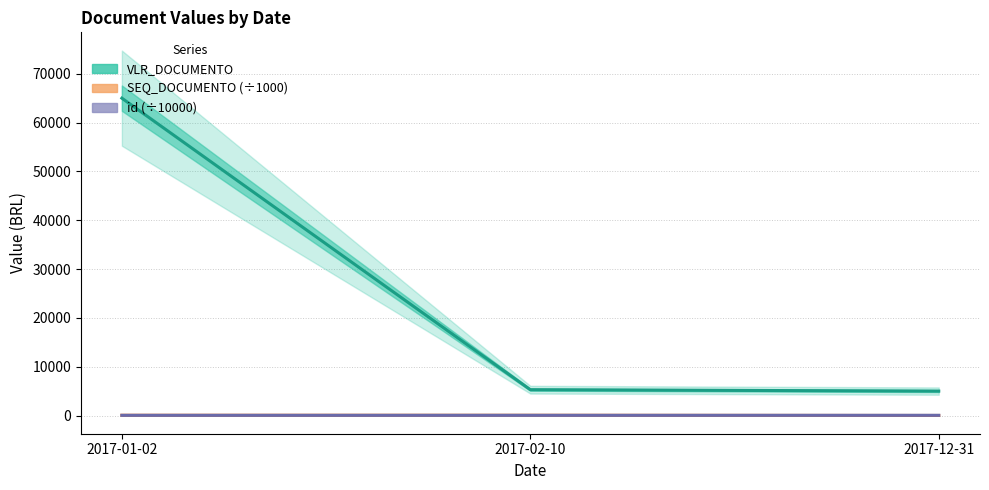

Does the chart have visible grid lines?

Yes